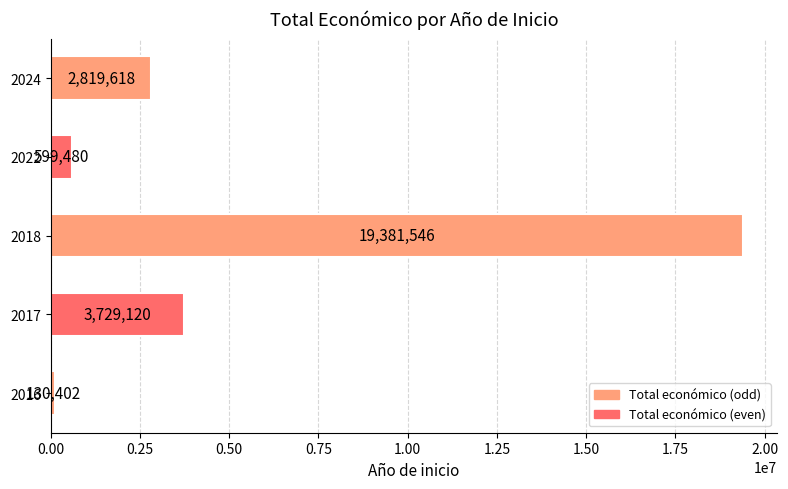

How many series are shown in this chart?

1